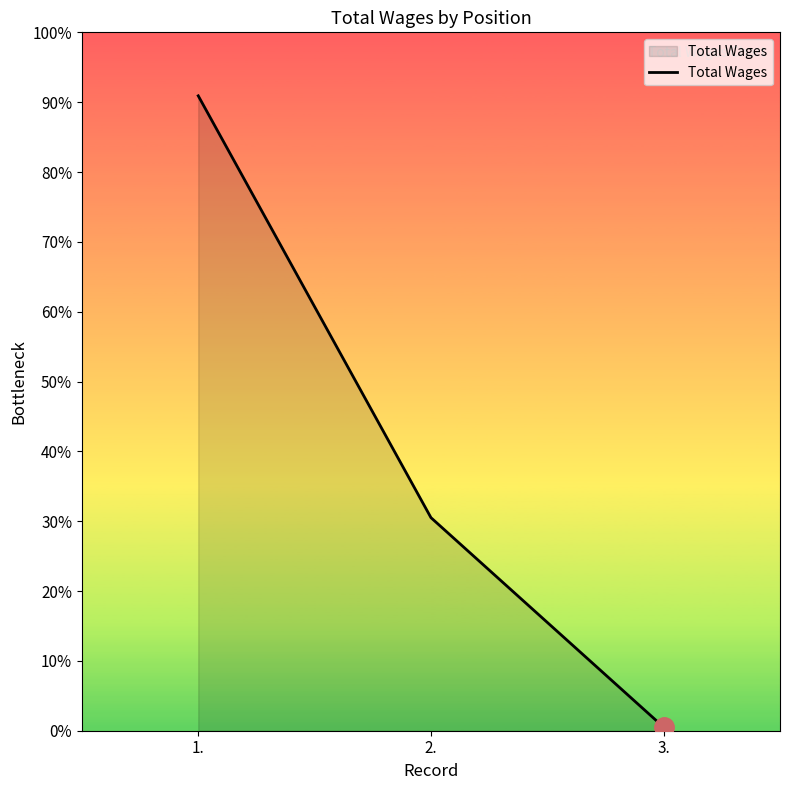

Does the chart have visible grid lines?

No